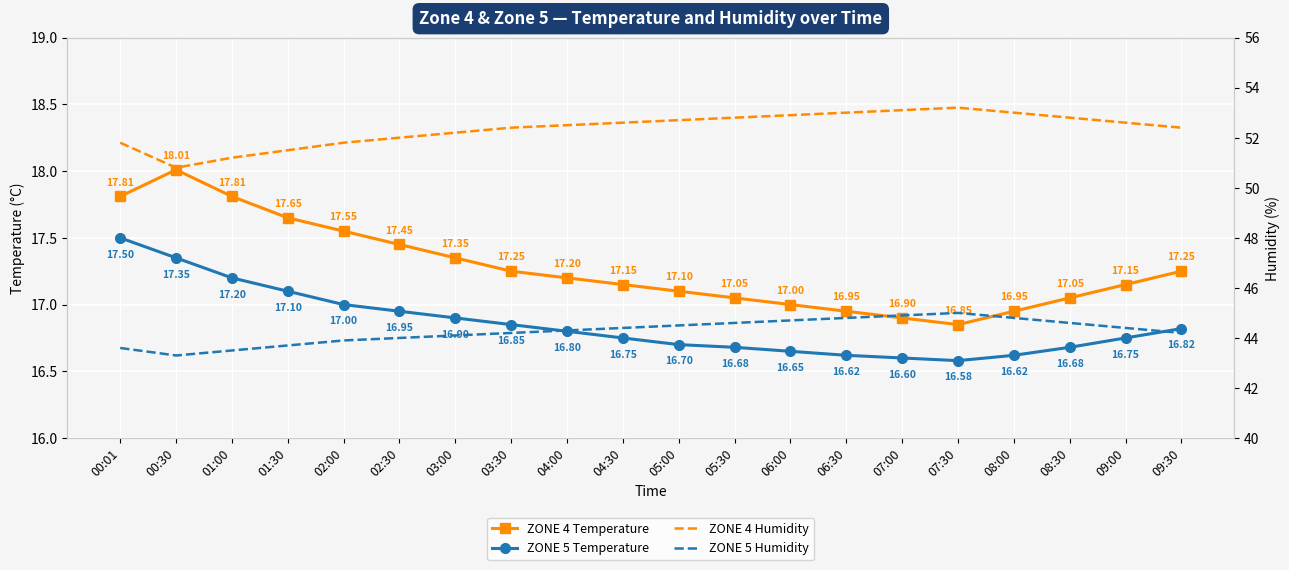

The ZONE 5 Humidity series shows 44.7 at 06:00. True or false?

True